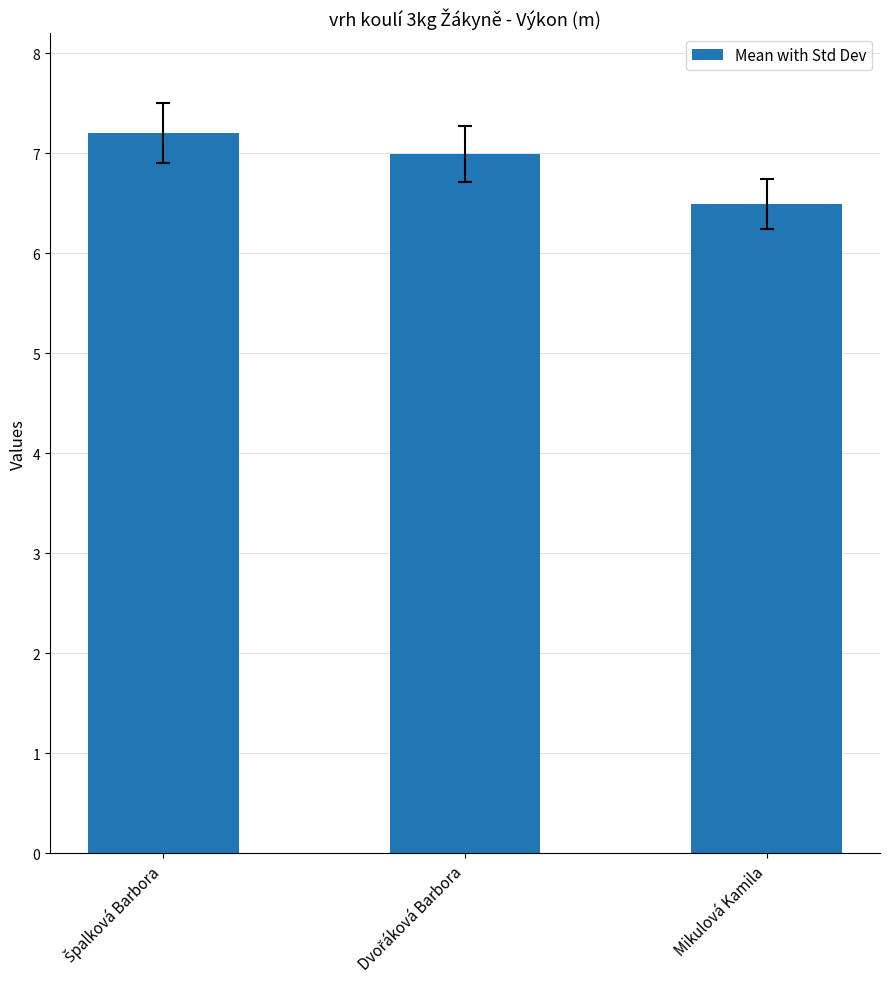

What is the maximum value shown in the chart?

7.2